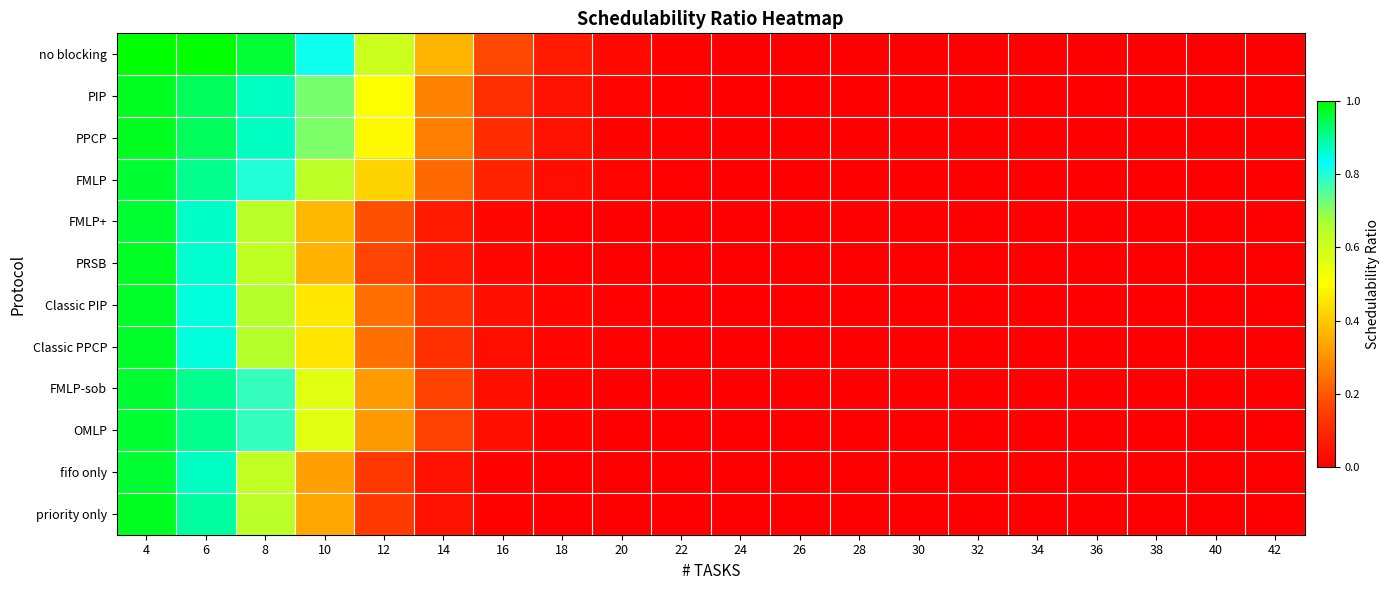

Which series changed the most between 18 and 30?

no blocking